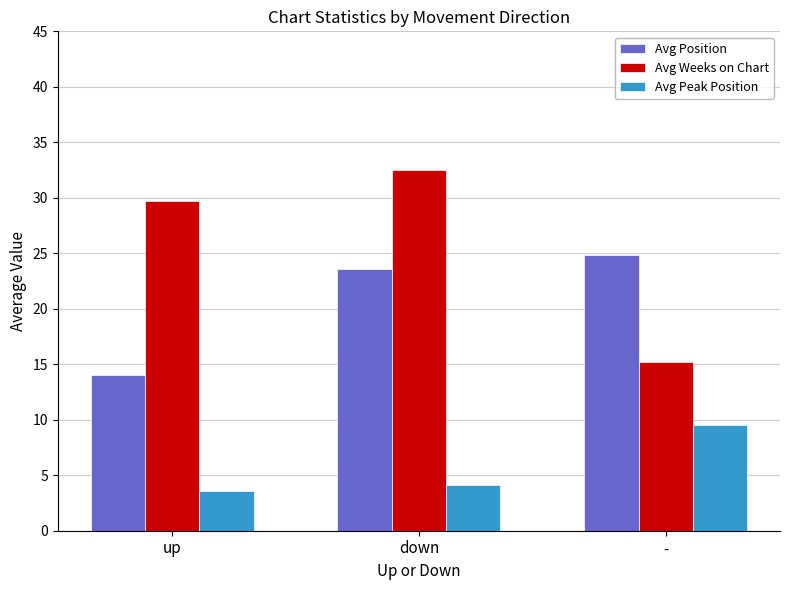

What is the value of the Avg Peak Position bar at the 1st from the left?

3.6